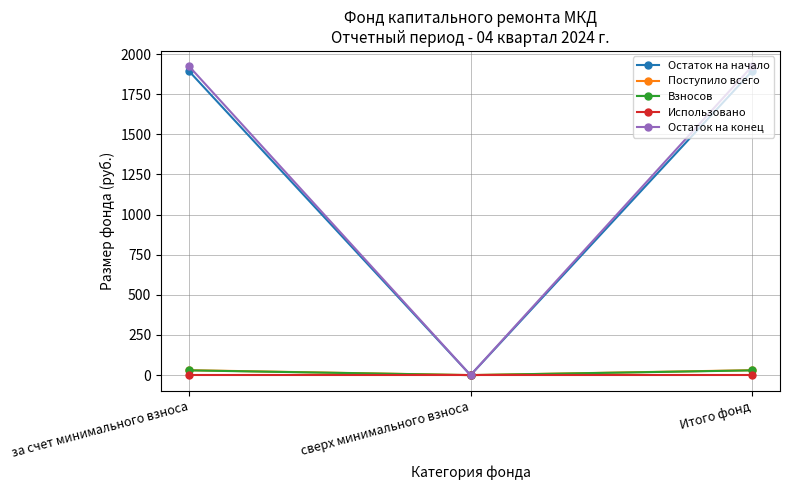

How many lines are shown in the chart?

5